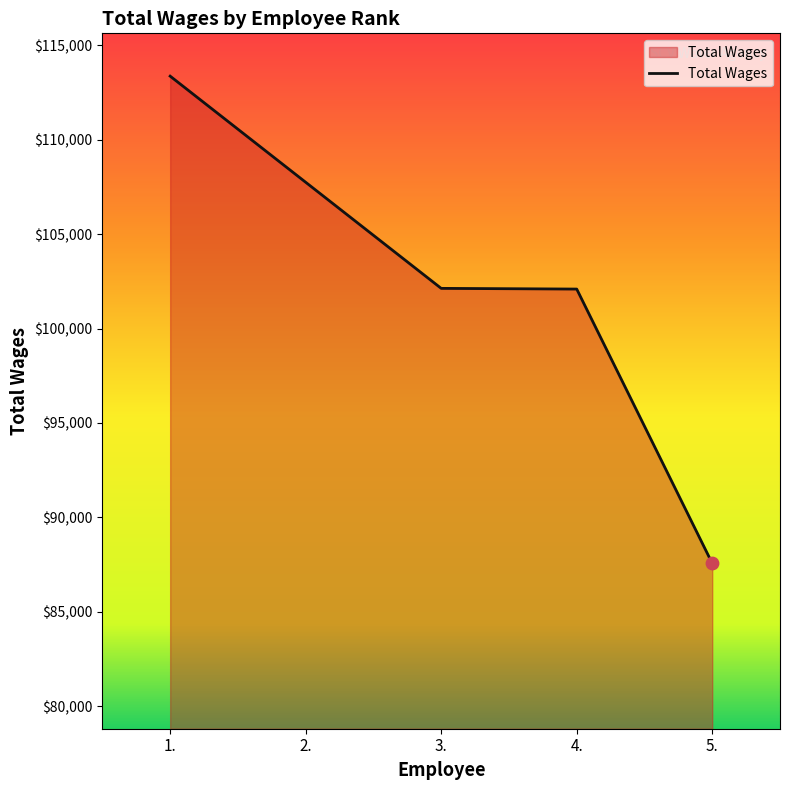

Between 2. and 1., which is larger?

1.